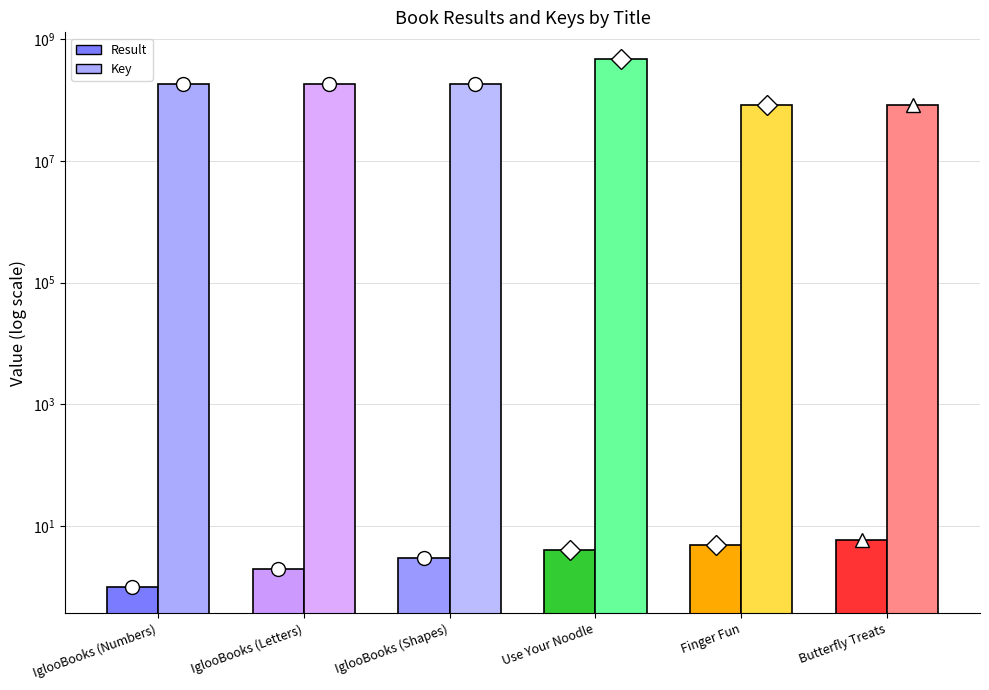

What is the minimum value shown in the chart?

1